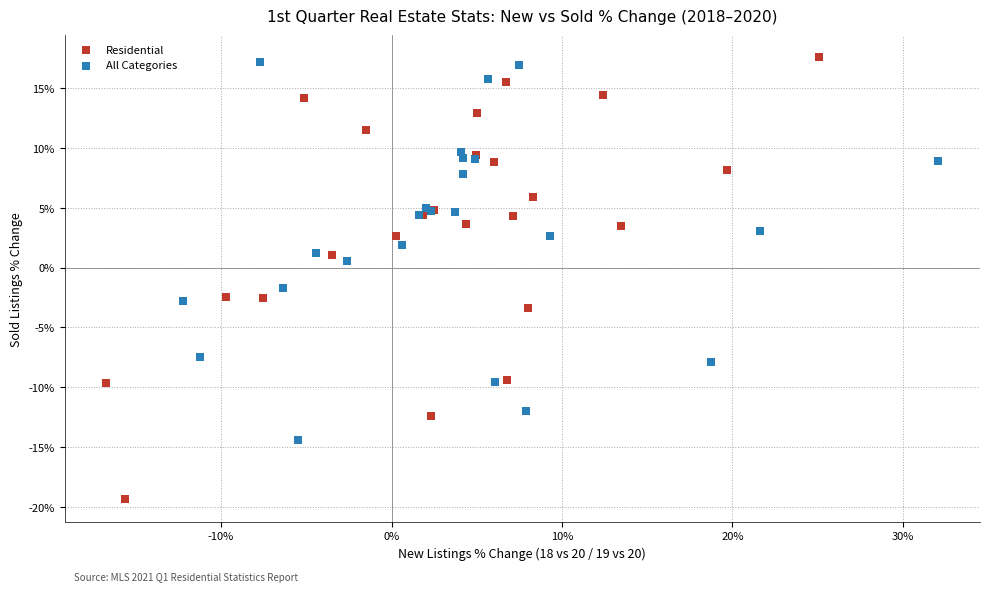

What are all the series names shown in the legend?

Residential, All Categories